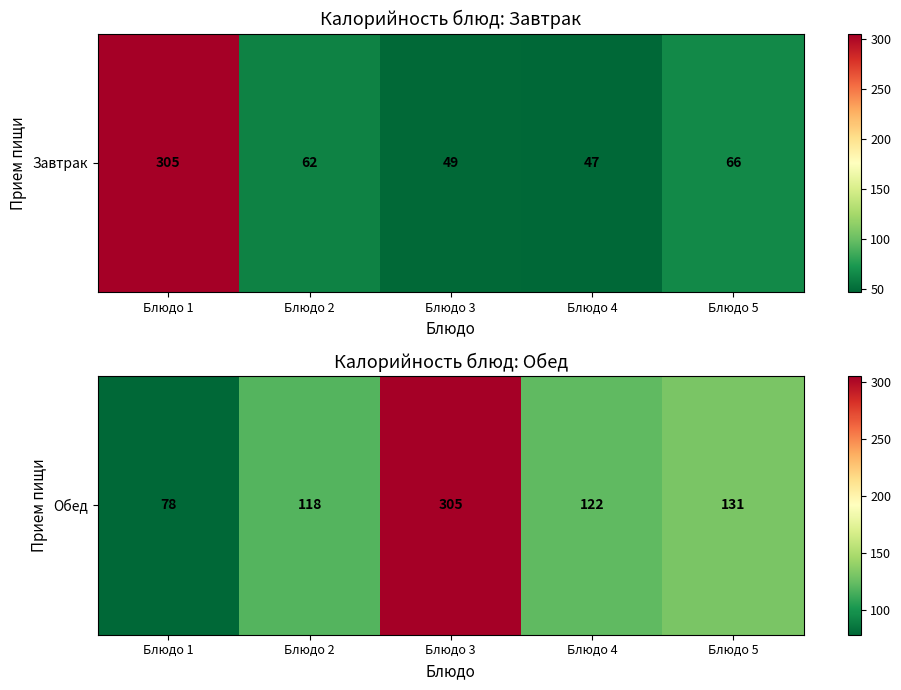

Rank the categories by value from highest to lowest.

Блюдо 3, Блюдо 5, Блюдо 4, Блюдо 2, Блюдо 1